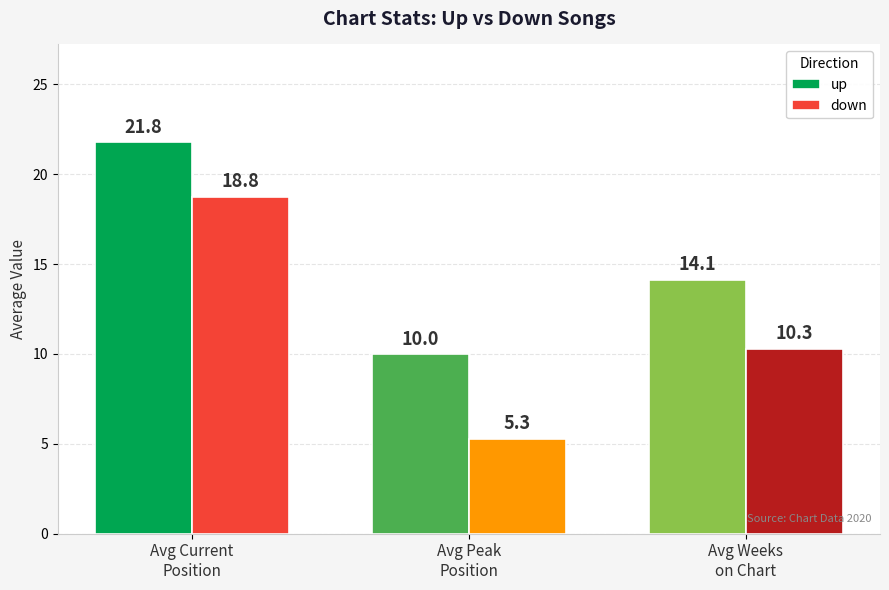

At which label does down first exceed 10?

Avg Current
Position